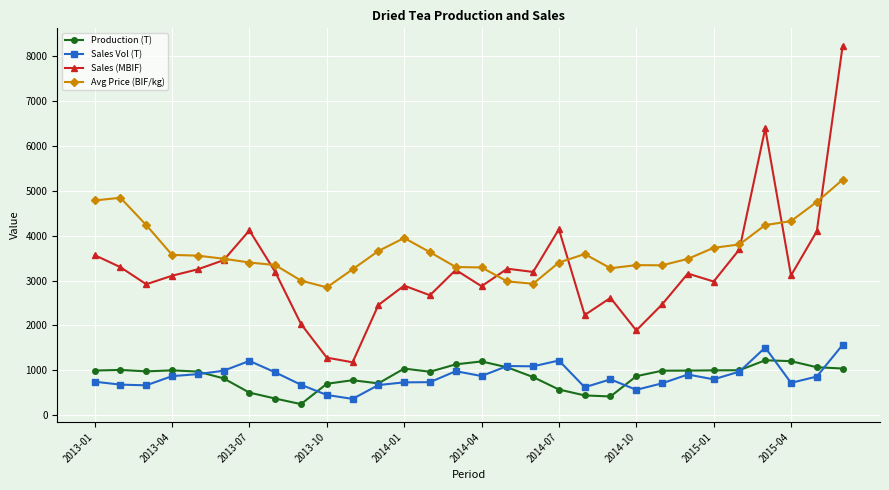

Which series has the widest spread of values?

Sales (MBIF)